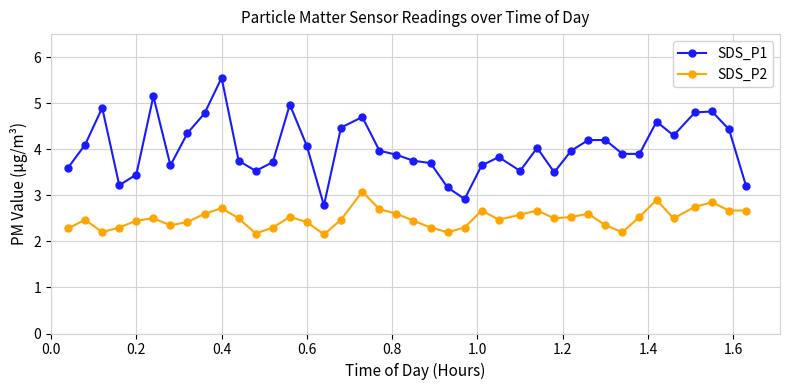

Which series has the largest range (max minus min)?

SDS_P1